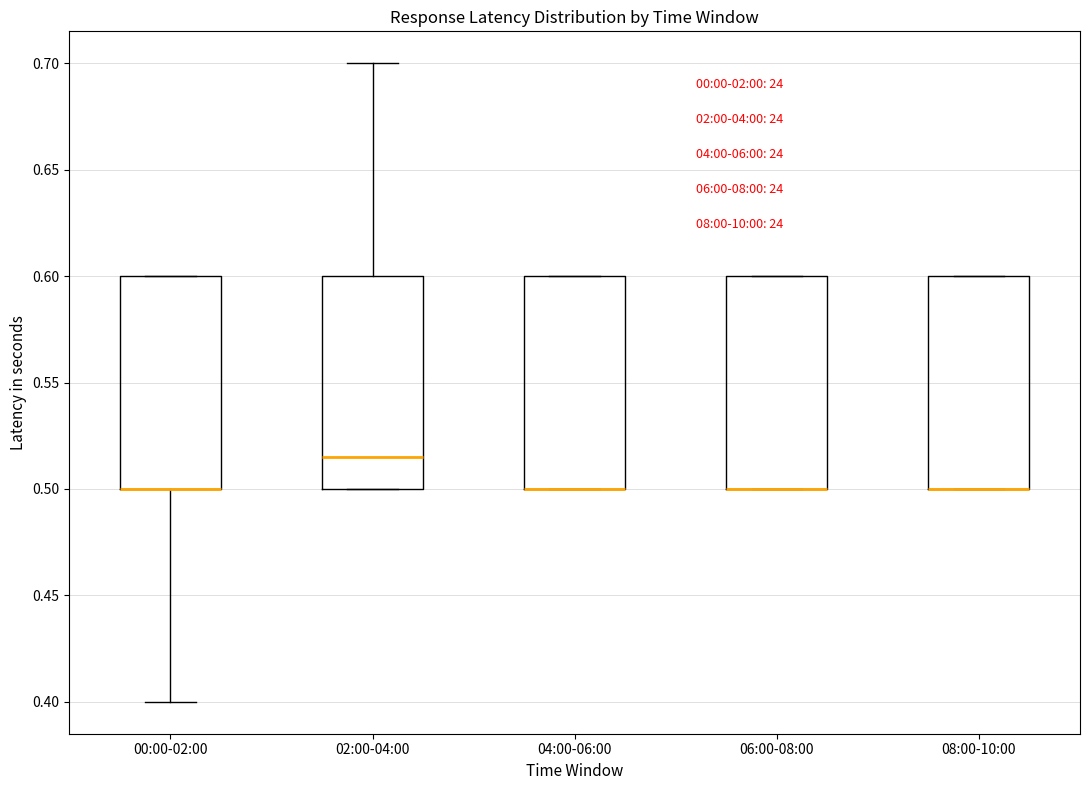

Reading left to right, transcribe this box plot: for each box, give where its median line is, the range the box spans, and where its two whiskers end, as read against the y-axis. The values are not printed on the chart, so give them approximately, as read against the axis.

00:00-02:00: median 0.500 (drawn on the box's lower edge), box 0.500 to 0.600, whiskers 0.400 to 0.600
02:00-04:00: median 0.515, box 0.500 to 0.600, whiskers 0.500 to 0.700
04:00-06:00: median 0.500 (drawn on the box's lower edge), box 0.500 to 0.600, whiskers 0.500 to 0.600
06:00-08:00: median 0.500 (drawn on the box's lower edge), box 0.500 to 0.600, whiskers 0.500 to 0.600
08:00-10:00: median 0.500 (drawn on the box's lower edge), box 0.500 to 0.600, whiskers 0.500 to 0.600